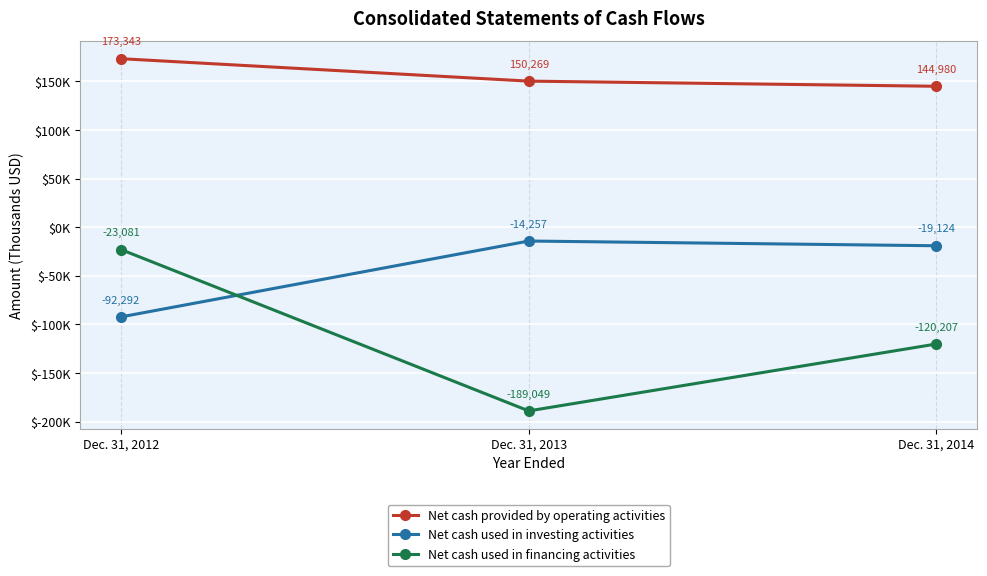

What is the spread (max minus min) of values at Dec. 31, 2014?

265187